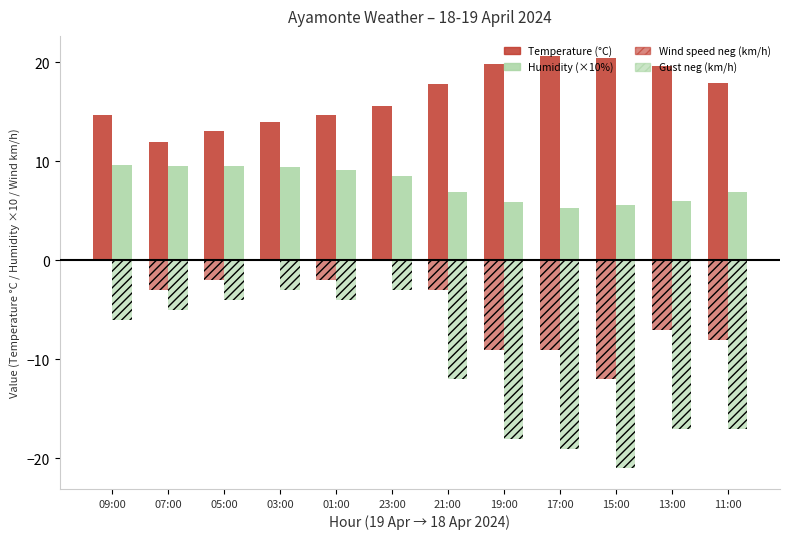

Reading left to right, extract all data points from this chart.

Temperature (°C): 09:00=14.7	07:00=12.0	05:00=13.1	03:00=14.0	01:00=14.7	23:00=15.6	21:00=17.8	19:00=19.8	17:00=20.6	15:00=20.4	13:00=19.6	11:00=17.9
Humidity (× 10%): 09:00=9.6	07:00=9.5	05:00=9.5	03:00=9.4	01:00=9.1	23:00=8.5	21:00=6.9	19:00=5.9	17:00=5.3	15:00=5.6	13:00=6.0	11:00=6.9
Wind speed (km/h, neg): 09:00=0.0	07:00=-3.0	05:00=-2.0	03:00=0.0	01:00=-2.0	23:00=0.0	21:00=-3.0	19:00=-9.0	17:00=-9.0	15:00=-12.0	13:00=-7.0	11:00=-8.0
Gust (km/h, neg): 09:00=-6.0	07:00=-5.0	05:00=-4.0	03:00=-3.0	01:00=-4.0	23:00=-3.0	21:00=-12.0	19:00=-18.0	17:00=-19.0	15:00=-21.0	13:00=-17.0	11:00=-17.0